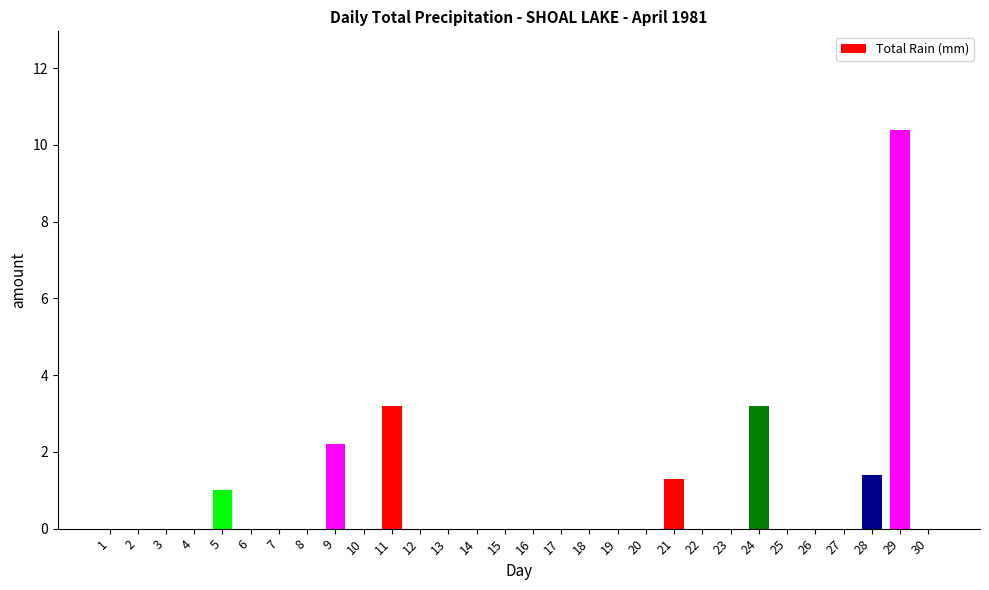

At which category does the chart reach its peak across all series?

29